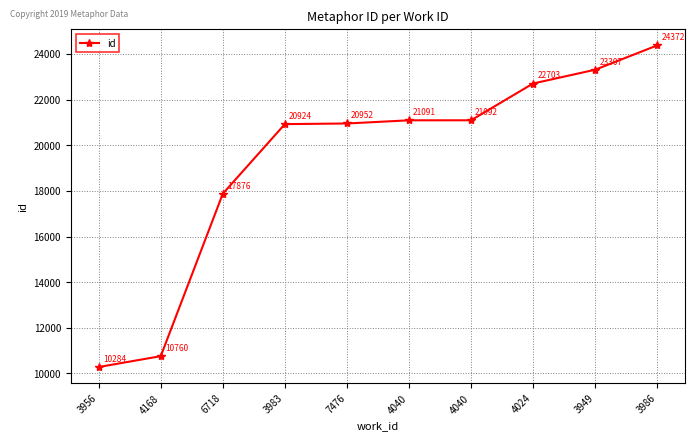

Reading left to right, extract all data points from this chart.

3956=10284	4168=10760	6718=17876	3983=20924	7476=20952	4040=21091	4040=21092	4024=22703	3949=23307	3986=24372